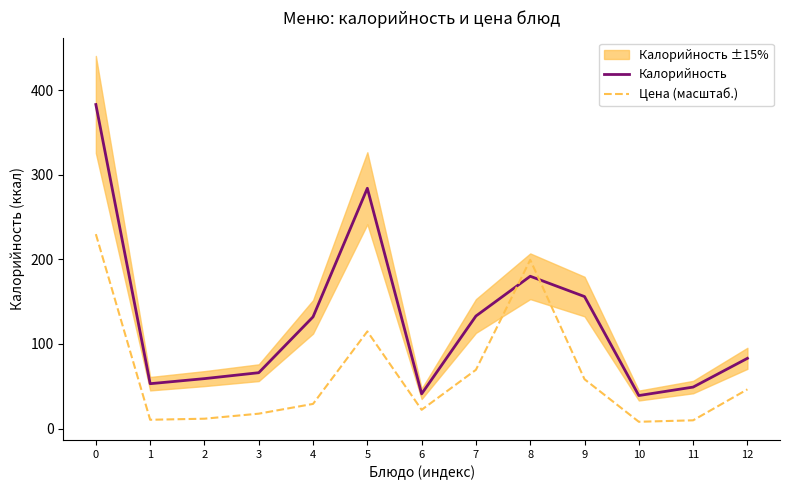

Reading left to right, transcribe all the data shown in this chart.

Калорийность: 0=383.0	1=53.0	2=59.0	3=66.0	4=132.0	5=284.0	6=41.0	7=133.0	8=180.0	9=156.0	10=39.0	11=49.0	12=83.0
Цена (масштаб.): 0=229.8	1=10.4	2=11.6	3=17.6	4=29.1	5=114.8	6=22.1	7=69.4	8=199.4	9=58.3	10=8.0	11=9.7	12=46.3